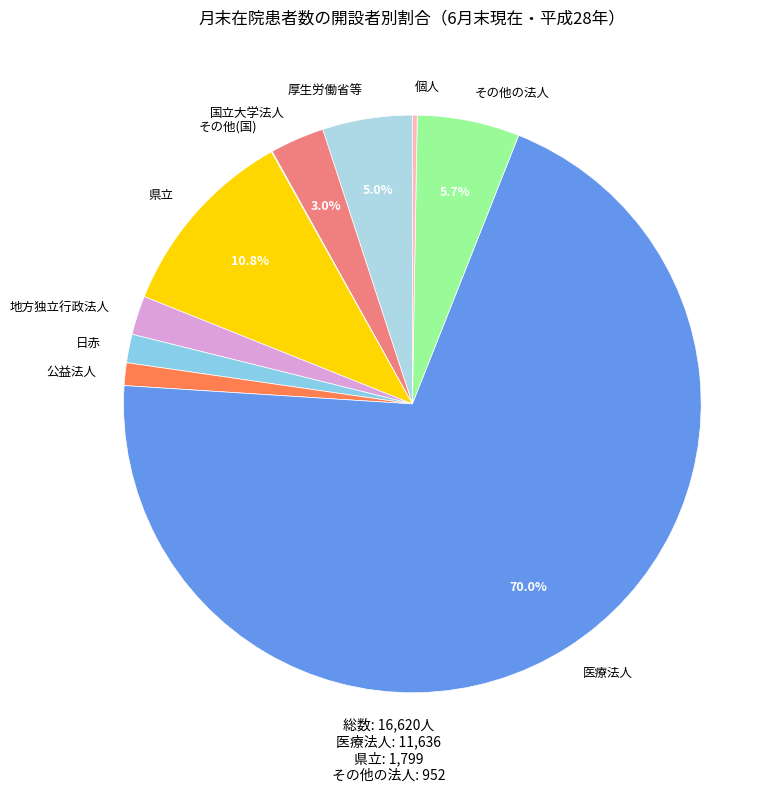

What portion of the pie excludes その他の法人?

94.3%